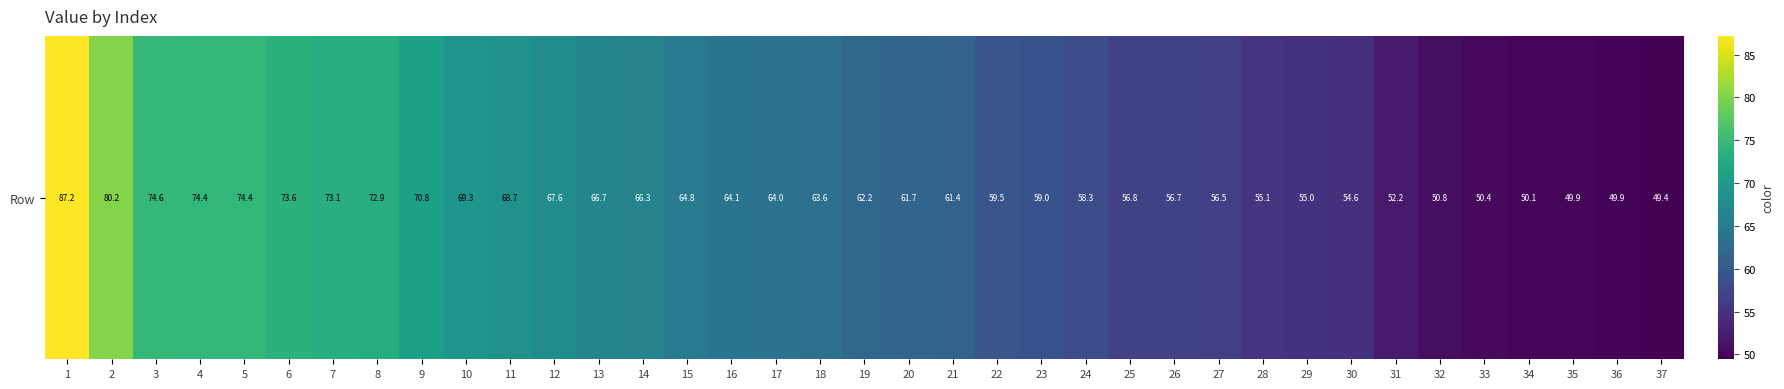

What is the change in value from 2 to 26?

-23.5